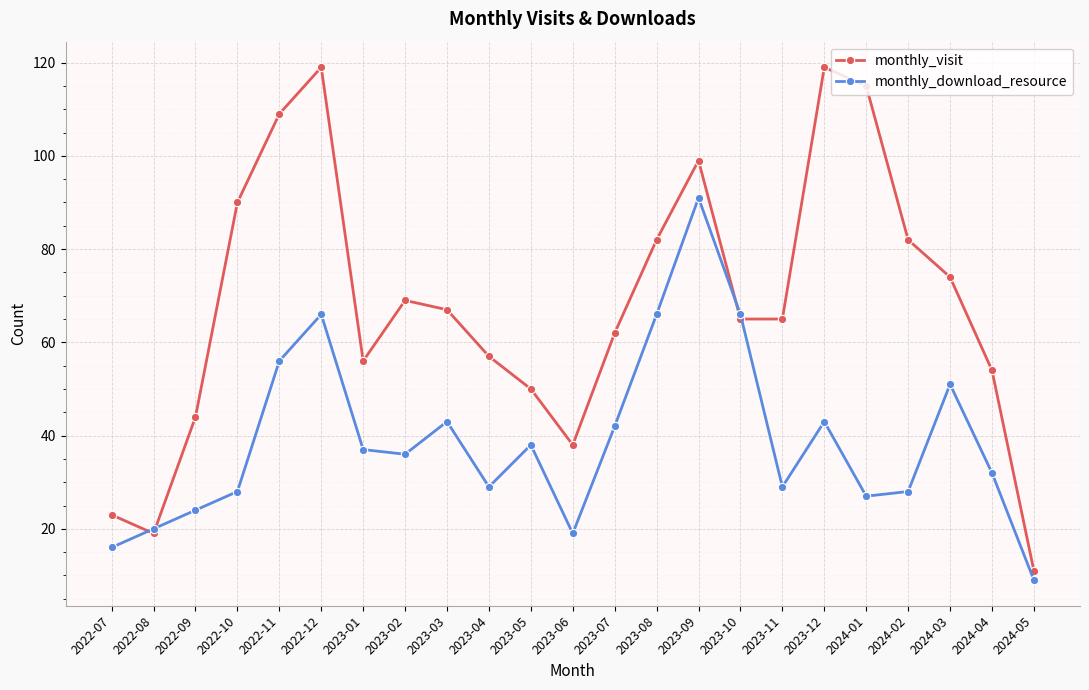

Reading left to right, what are all the values shown in this chart?

monthly_visit: 23	19	44	90	109	119	56	69	67	57	50	38	62	82	99	65	65	119	115	82	74	54	11
monthly_download_resource: 16	20	24	28	56	66	37	36	43	29	38	19	42	66	91	66	29	43	27	28	51	32	9